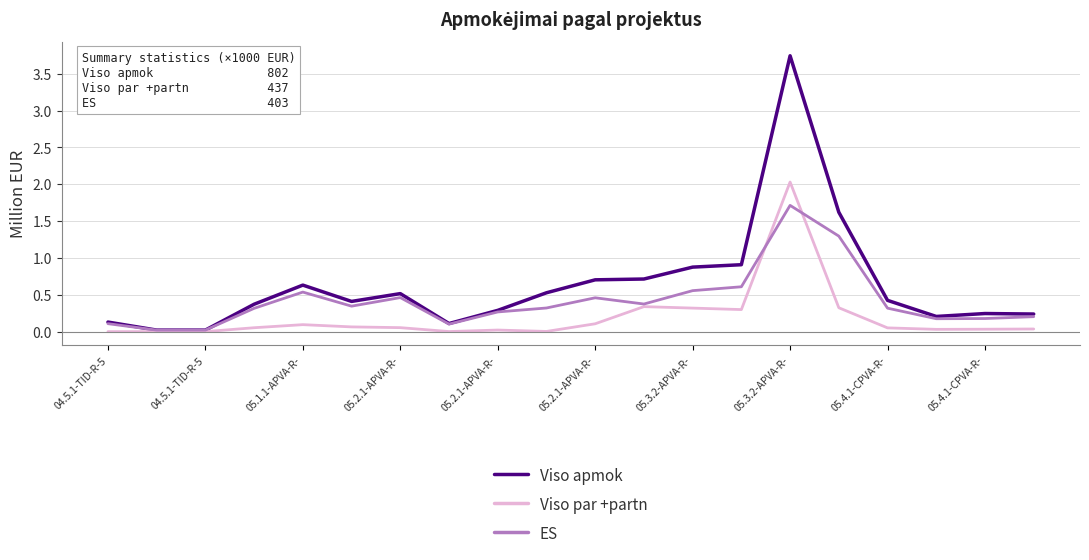

Which series has the largest total across all categories?

Viso apmok